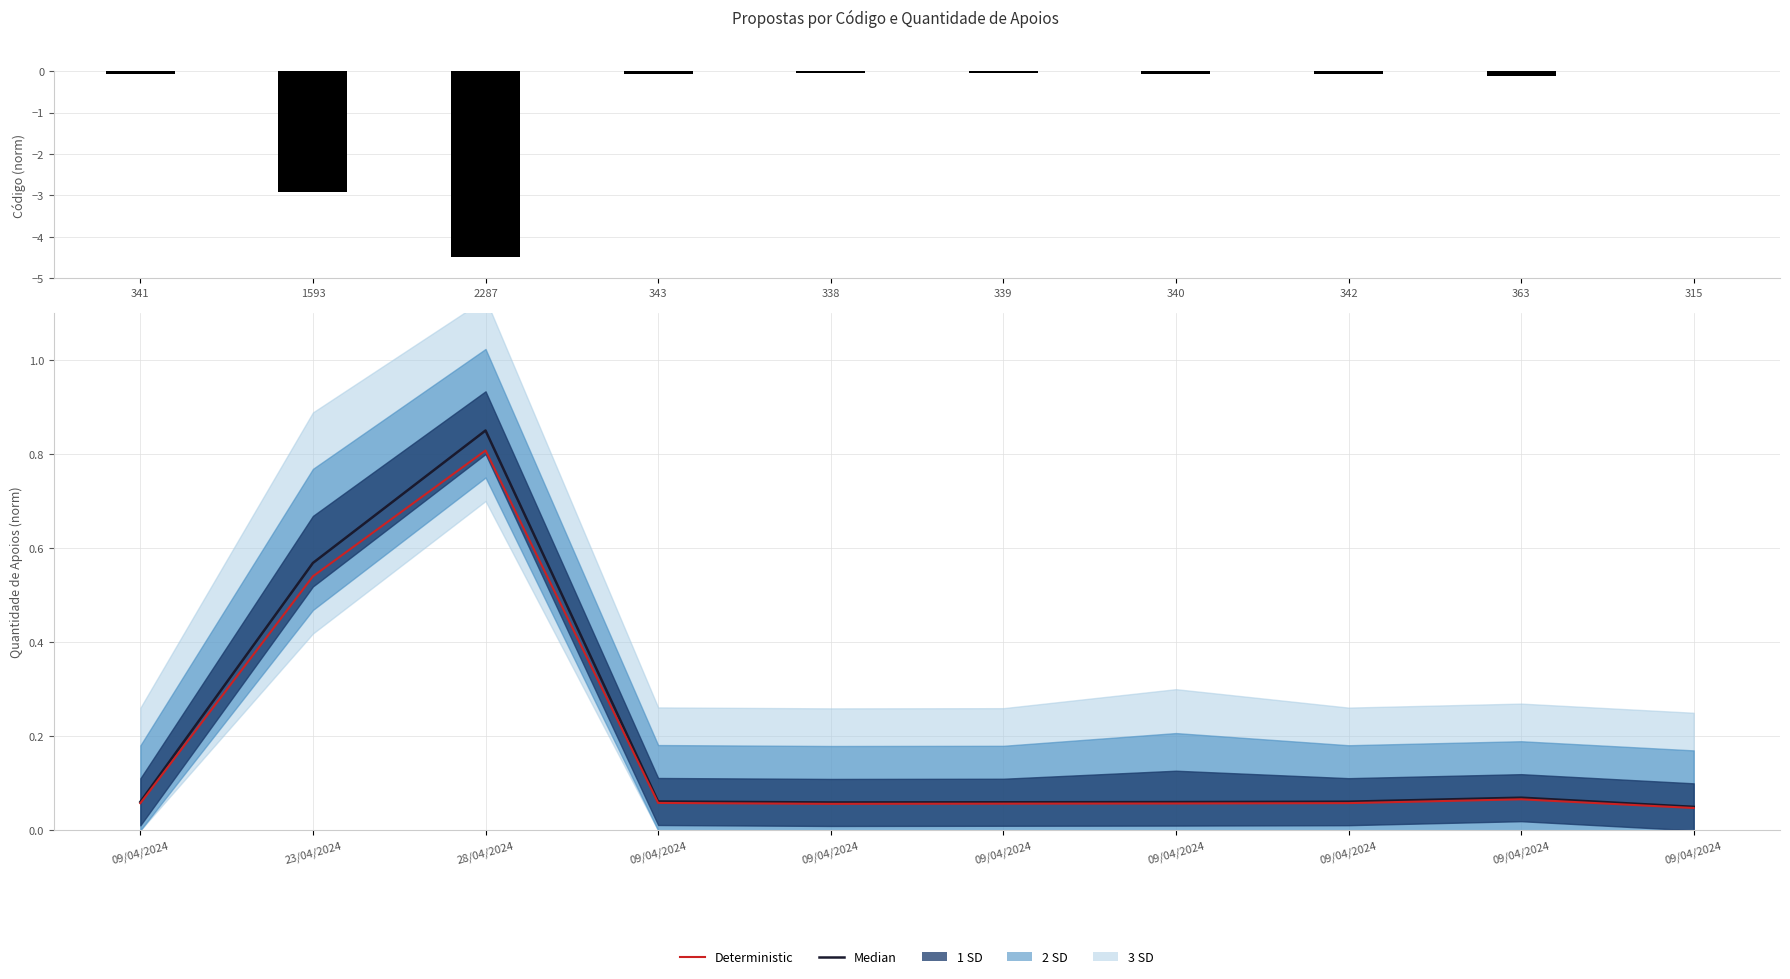

Between 1593 and 2287, which is larger?

1593